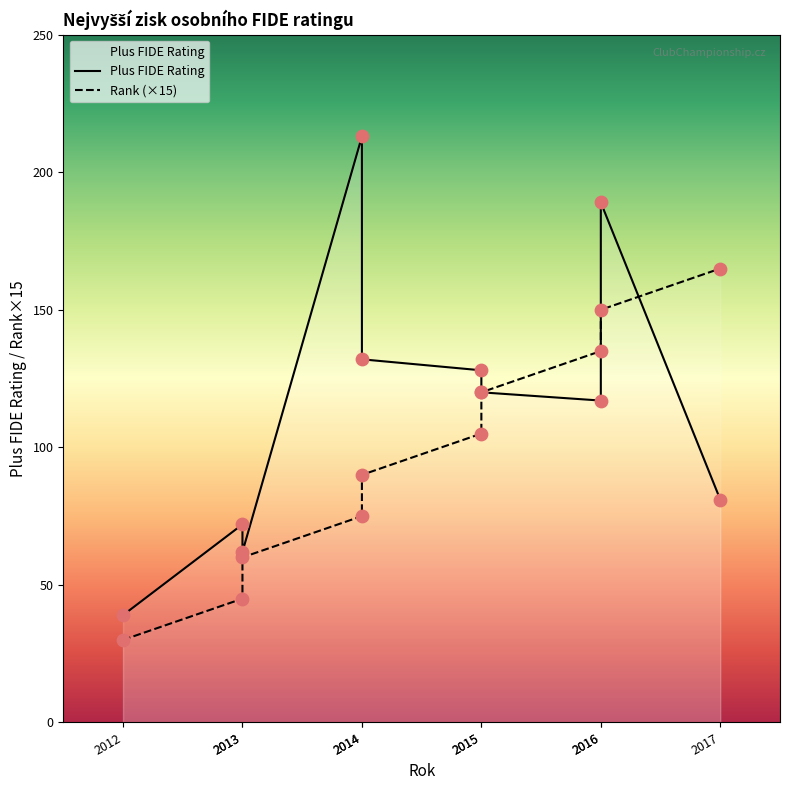

Which series contains the lowest Y value?

Rank